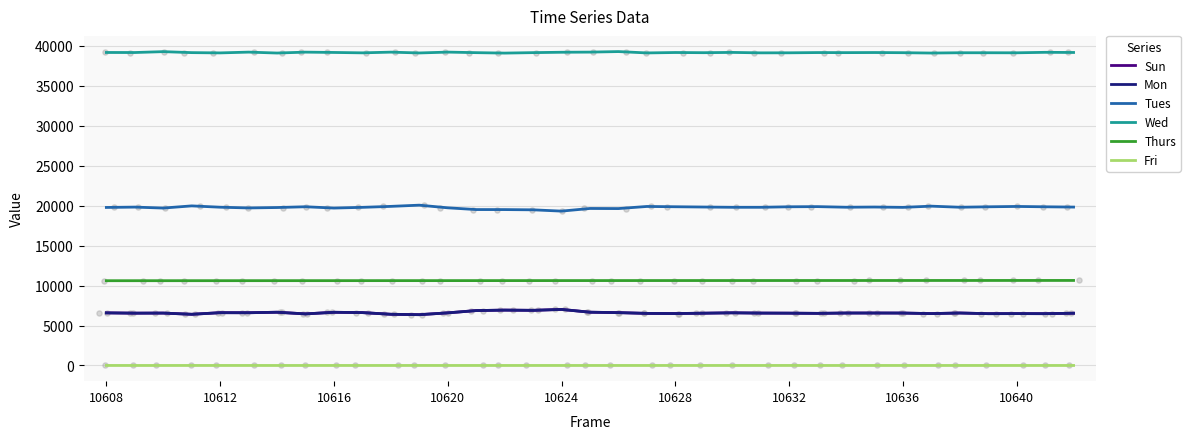

Is the value of Sun at 10608 greater than the value of Fri at 34?

Yes